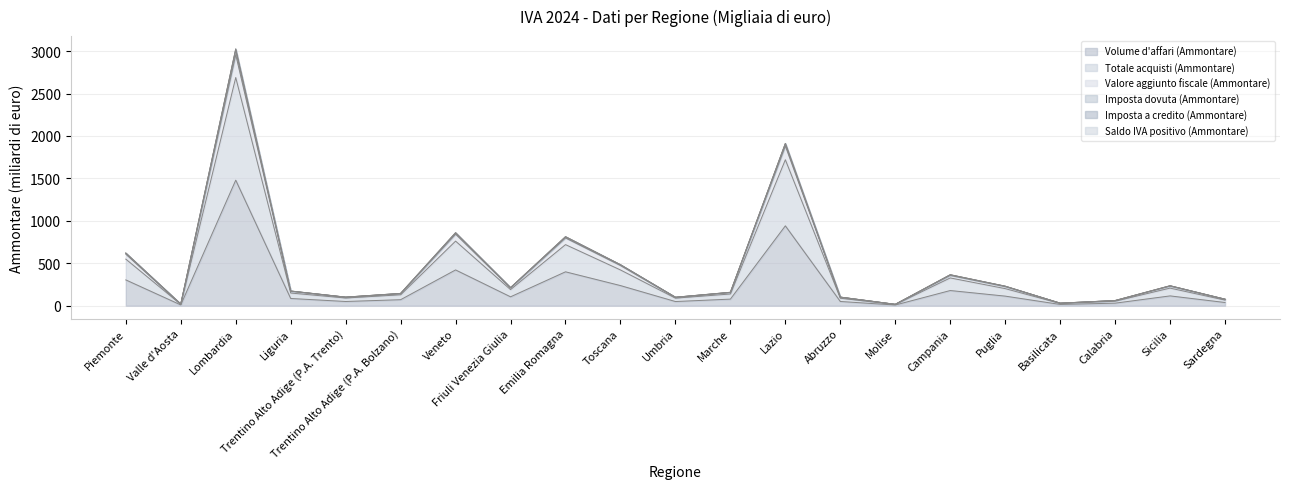

How many data points in Totale acquisti (Ammontare) are less than 149?

10